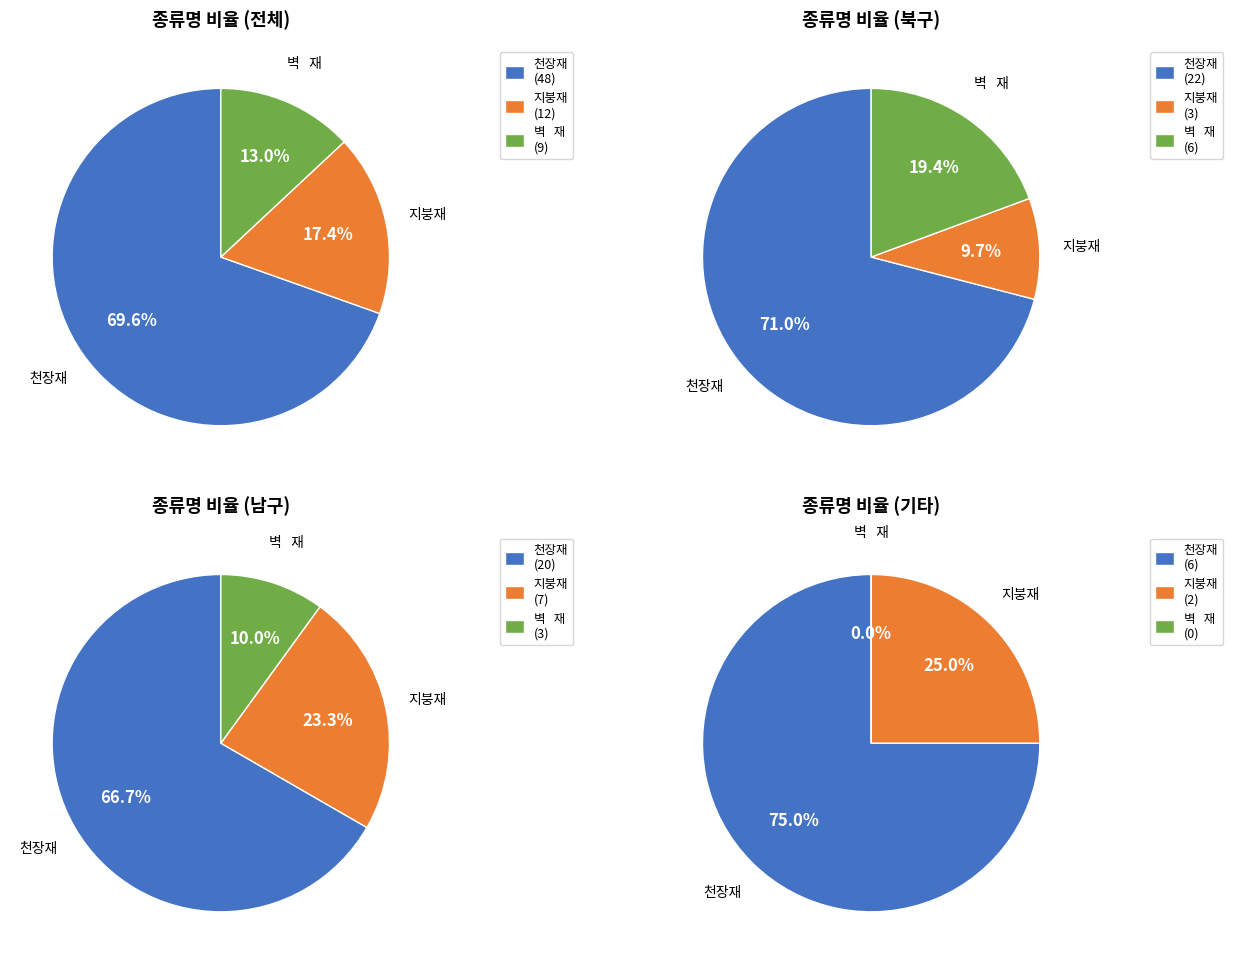

True or false: 벽   재 accounts for 13% of the total.

True